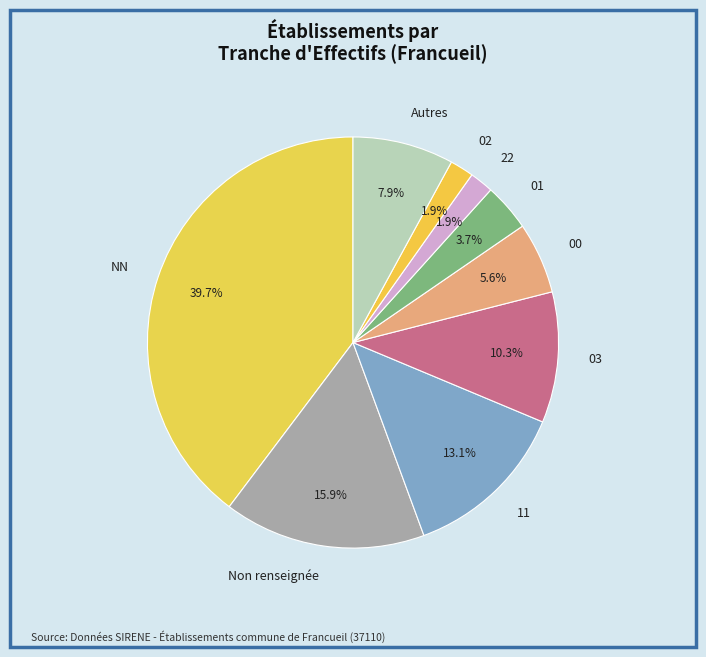

Count the number of slices in the pie.

9